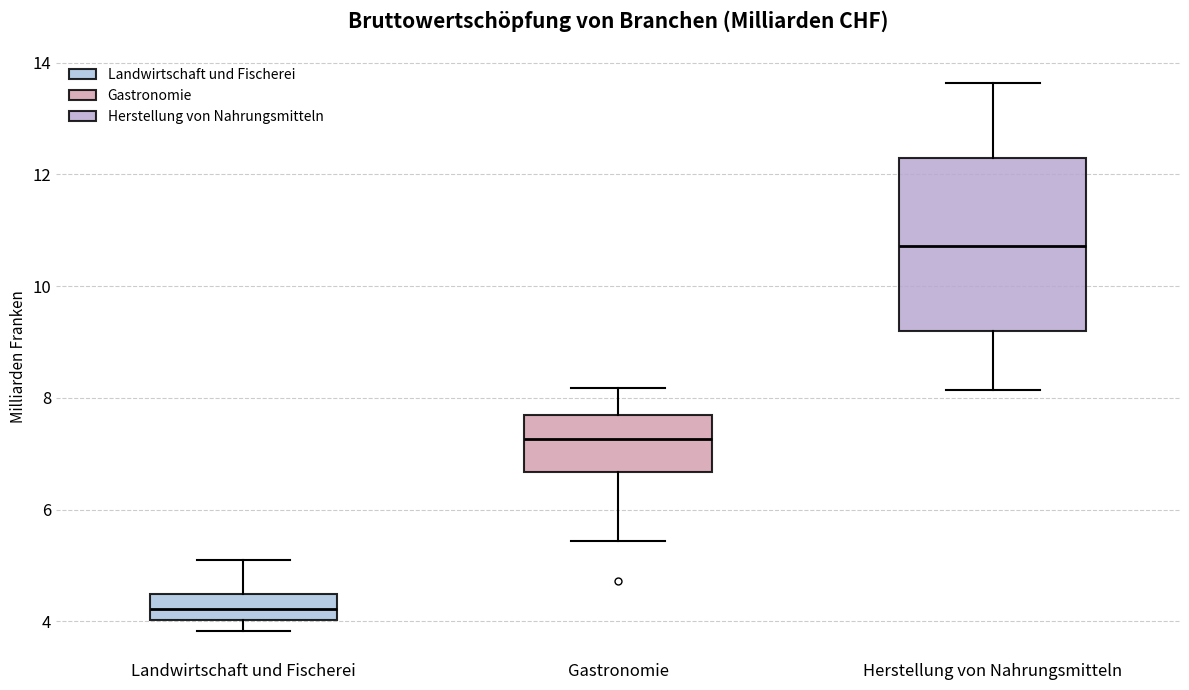

Reading left to right, transcribe this box plot: for each box, give where its median line is, the range the box spans, and where its two whiskers end, as read against the y-axis. The values are not printed on the chart, so give them approximately, as read against the axis.

Landwirtschaft und Fischerei: median 4.2, box 4.0 to 4.4, whiskers 3.8 to 5.2
Gastronomie: median 7.2, box 6.6 to 7.8, whiskers 5.4 to 8.2
Herstellung von Nahrungsmitteln: median 10.8, box 9.2 to 12.2, whiskers 8.2 to 13.6